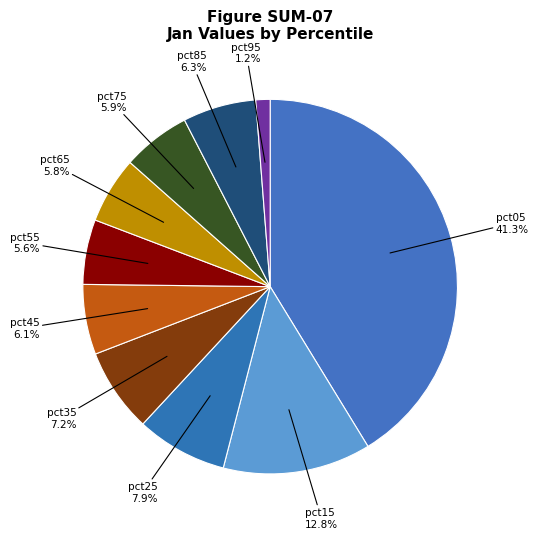

How many slices are in this pie chart?

10